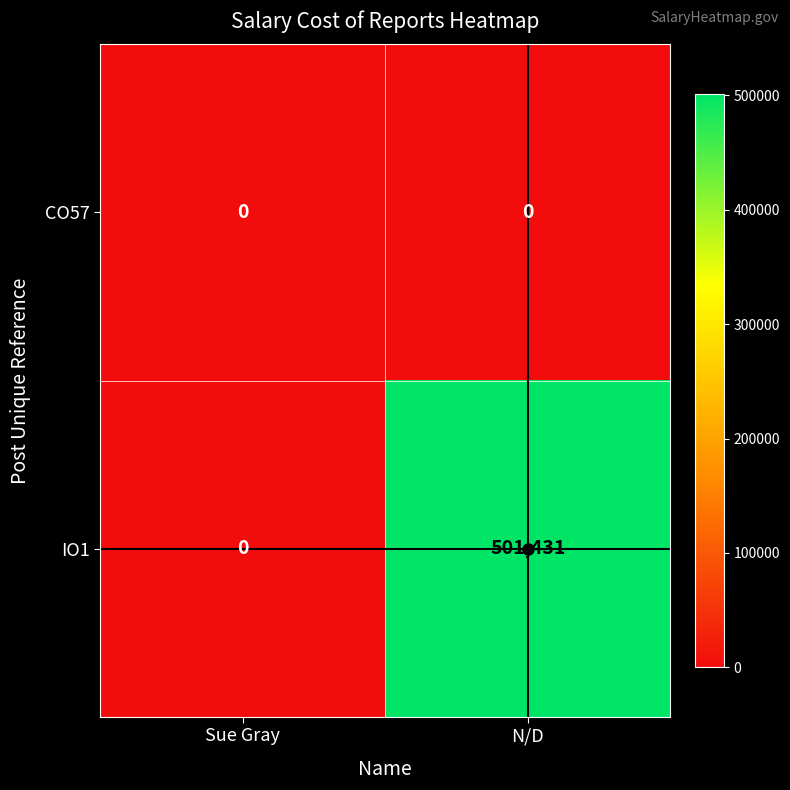

At which label does IO1 reach its minimum?

Sue Gray